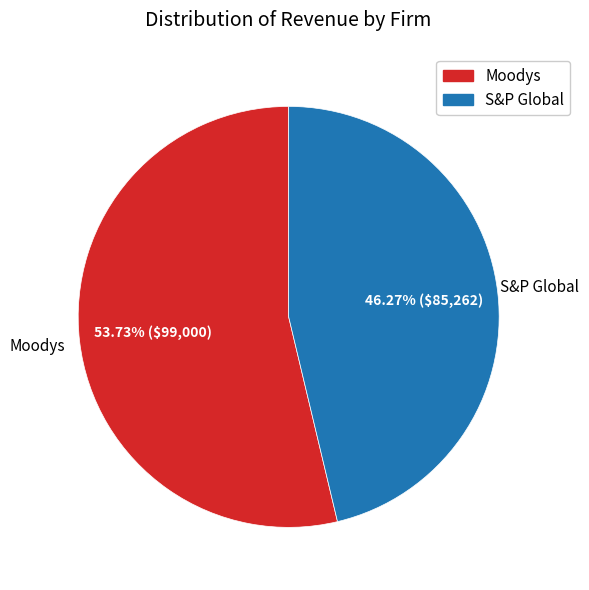

Is the sum of Moodys and S&P Global greater than half?

Yes